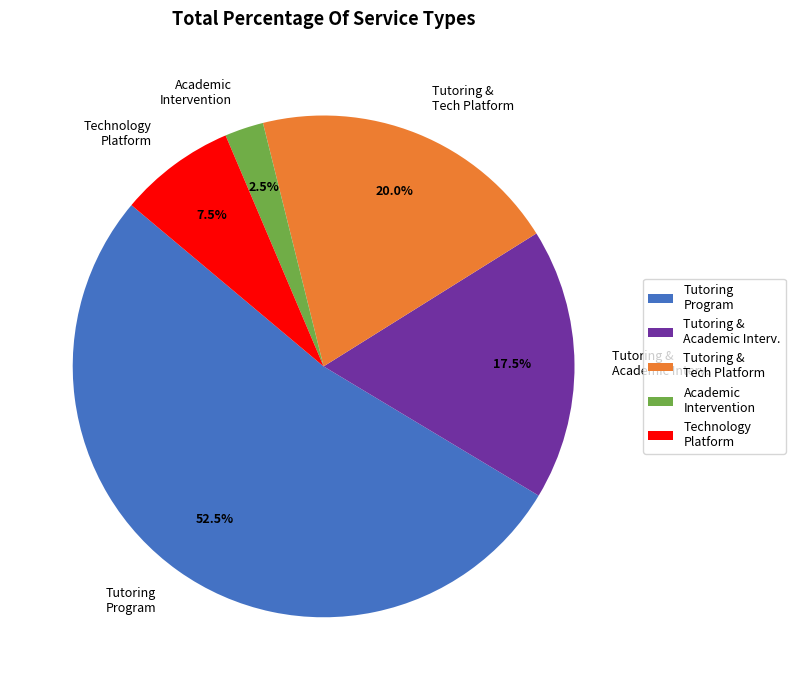

Count the number of slices in the pie.

5